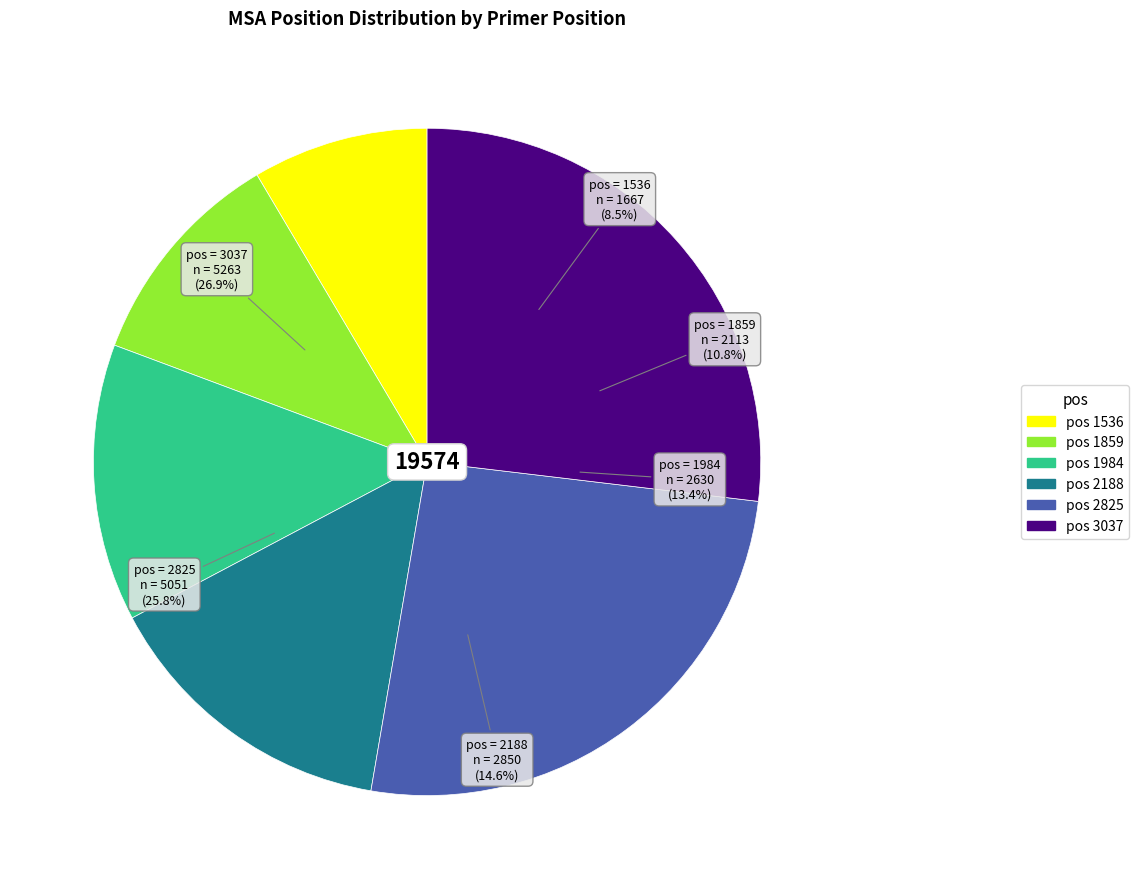

To the nearest percent, what is the difference between the 1984 and 1536 slice percentages?

5%